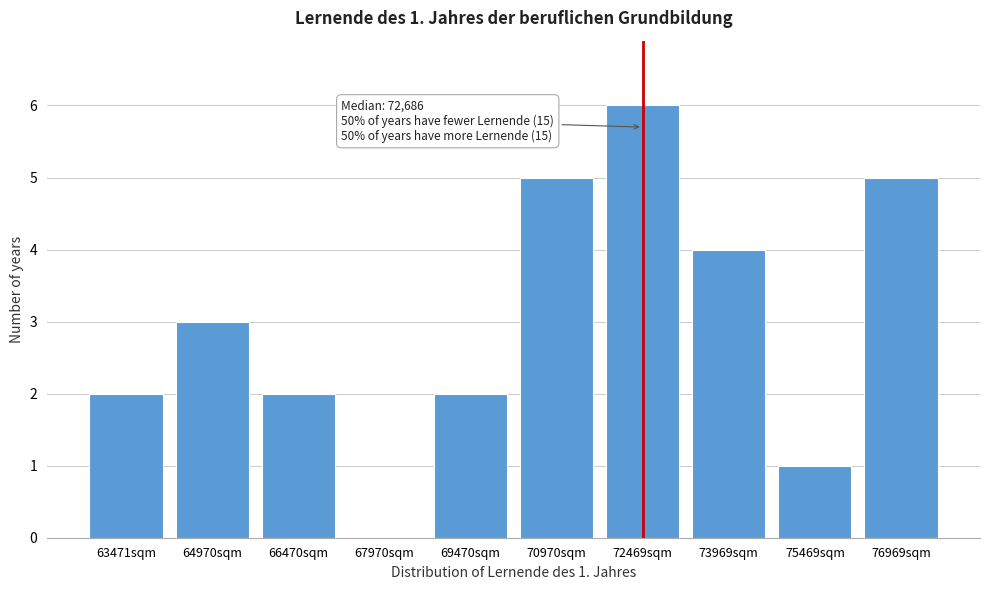

Reading left to right, extract all data points from this chart.

63471sqm=2	64970sqm=3	66470sqm=2	67970sqm=0	69470sqm=2	70970sqm=5	72469sqm=6	73969sqm=4	75469sqm=1	76969sqm=5